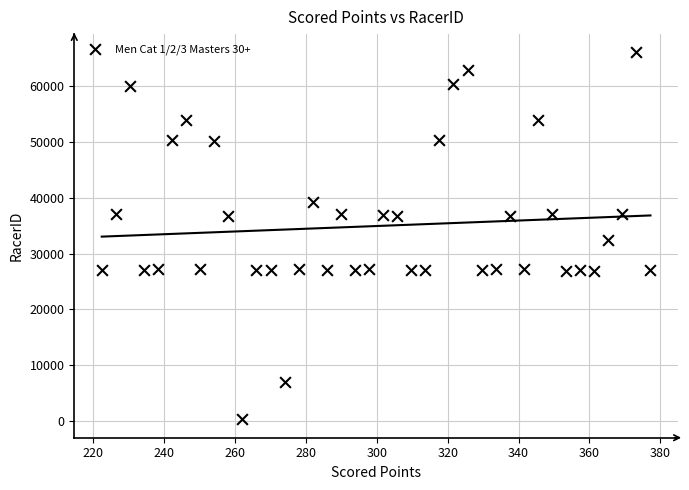

What is the range of Y values (max minus min)?

65839